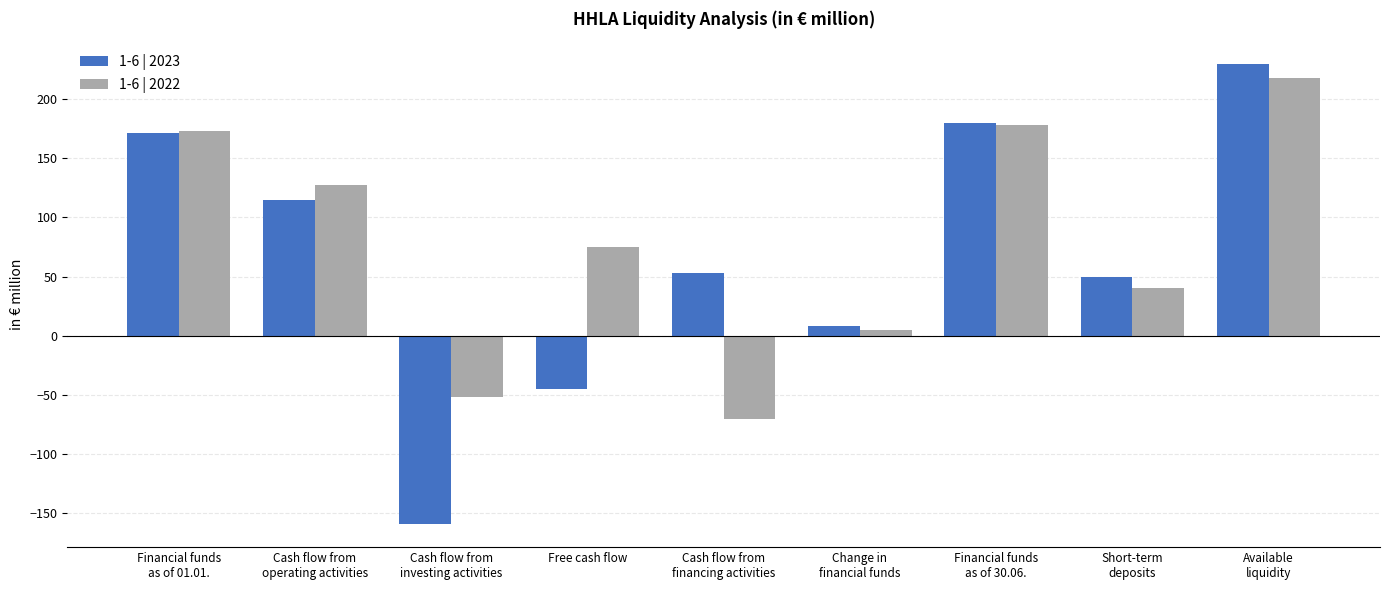

What position from the right is Cash flow from
financing activities?

5